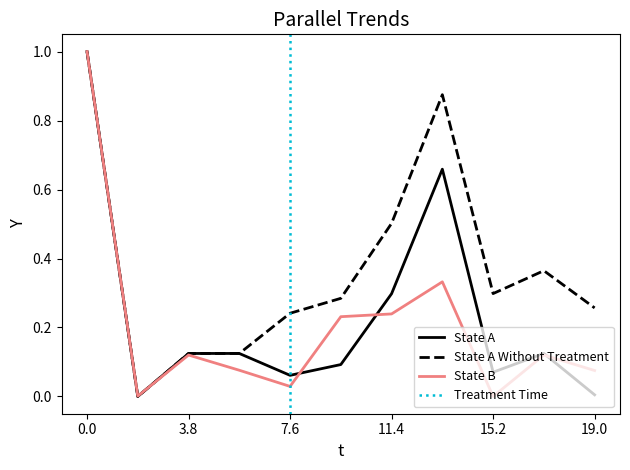

The value of State A Without Treatment at 15.2 is 0.2. True or false?

False